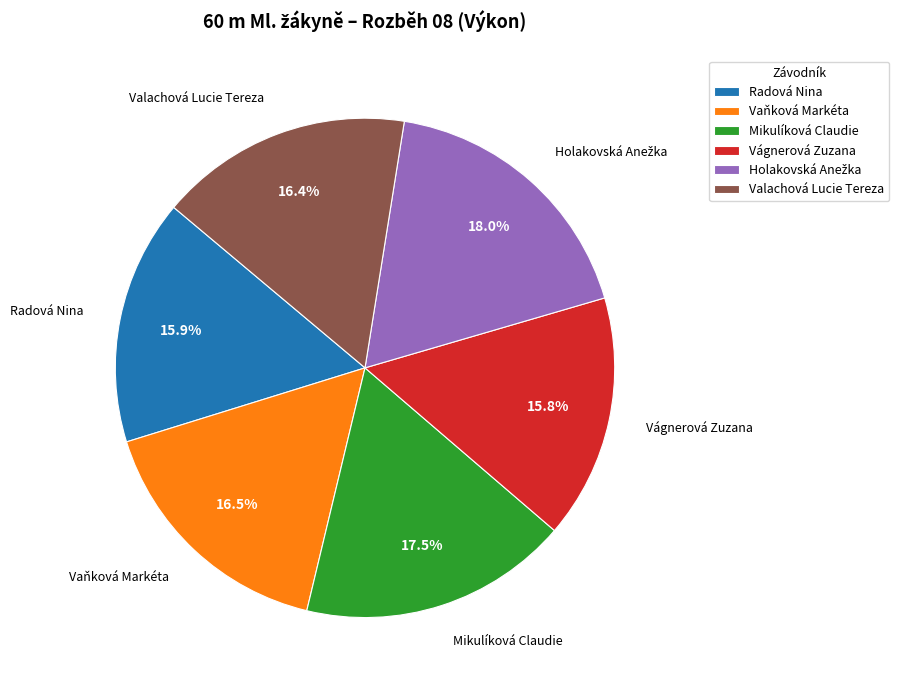

What percentage is the Radová Nina slice, to the nearest percent?

16%